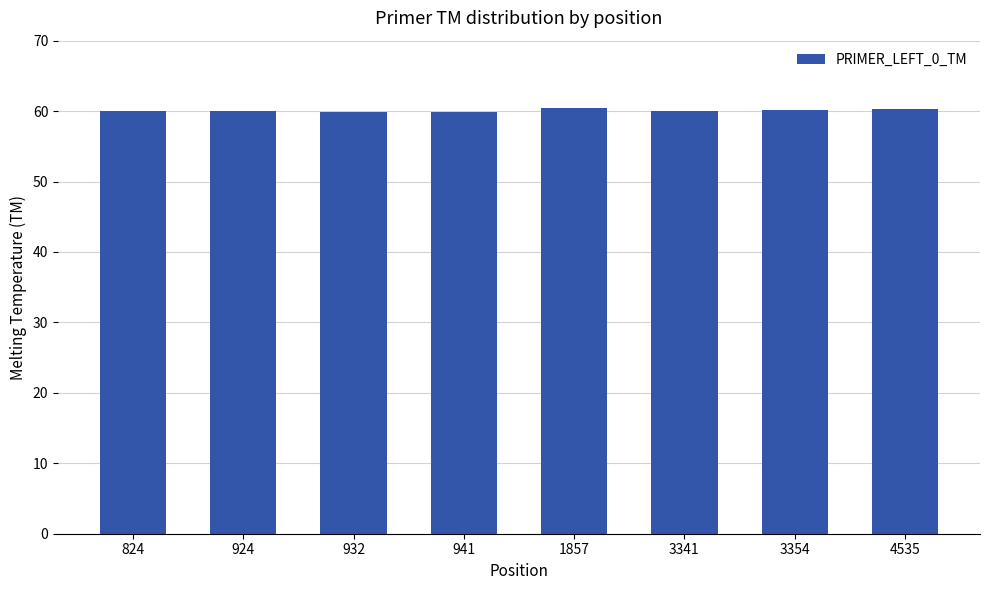

What is the average value?

60.1